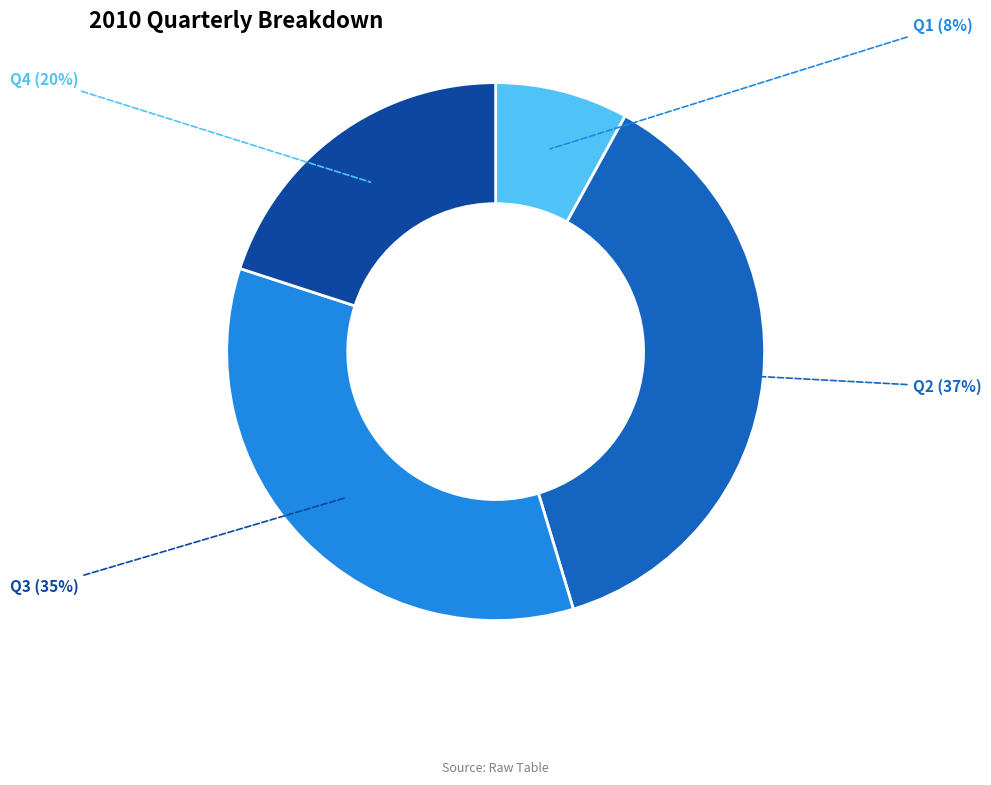

Is there a majority slice in this chart?

No